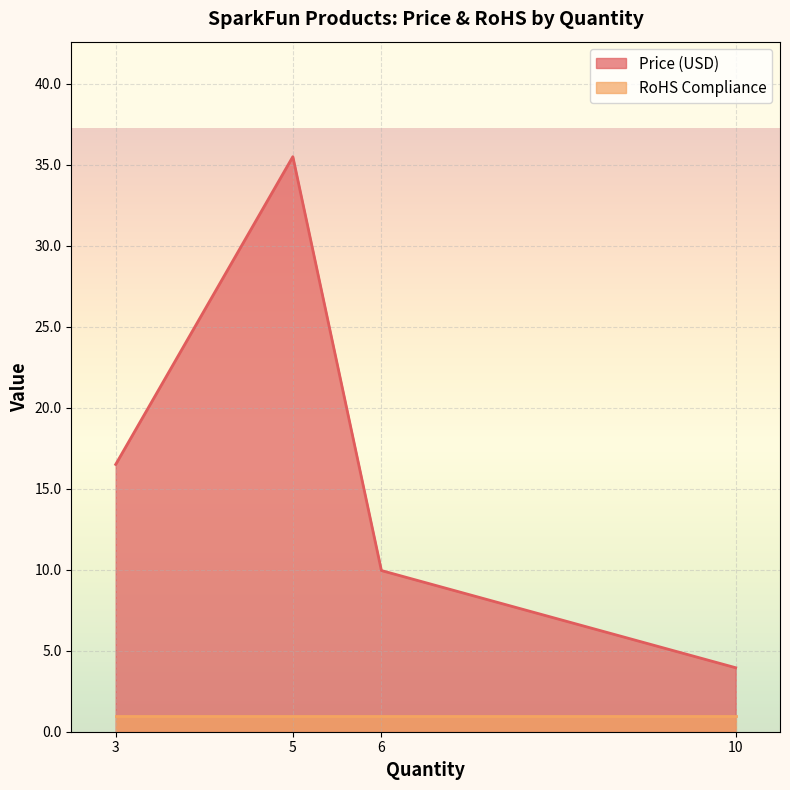

How many lines are shown in the chart?

2